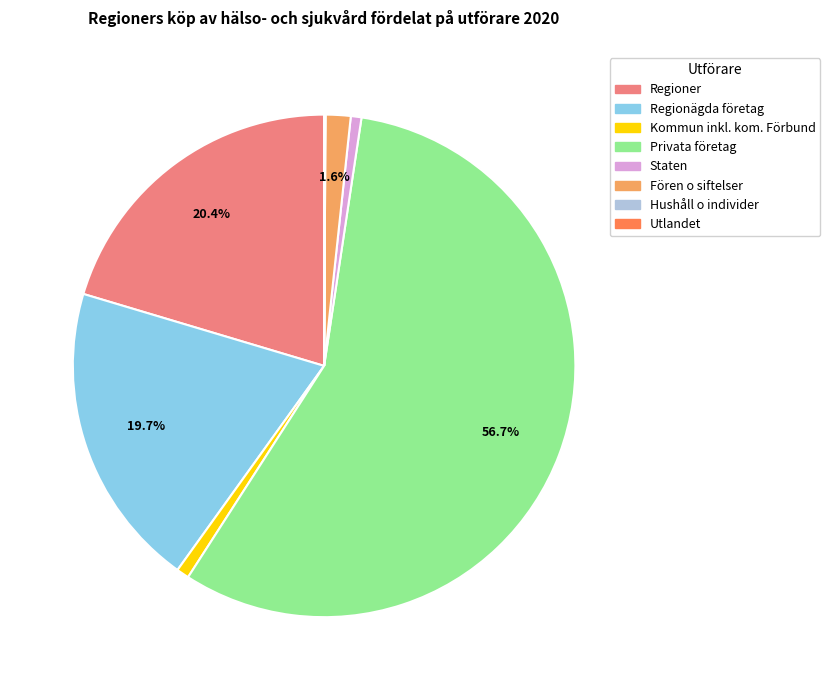

Between Kommun inkl. kom. Förbund and Fören o siftelser, which is larger?

Fören o siftelser